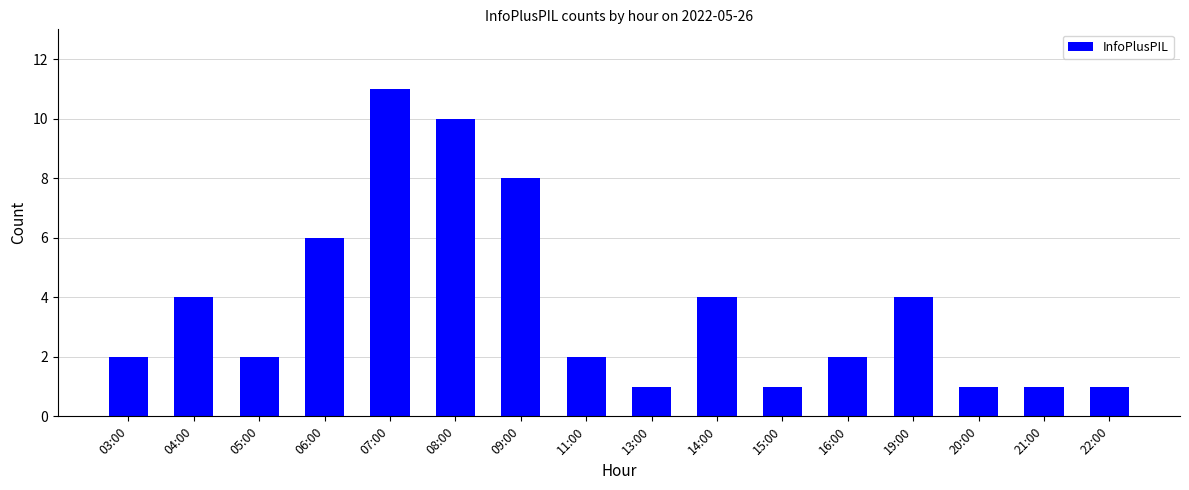

What is the greatest value displayed?

11